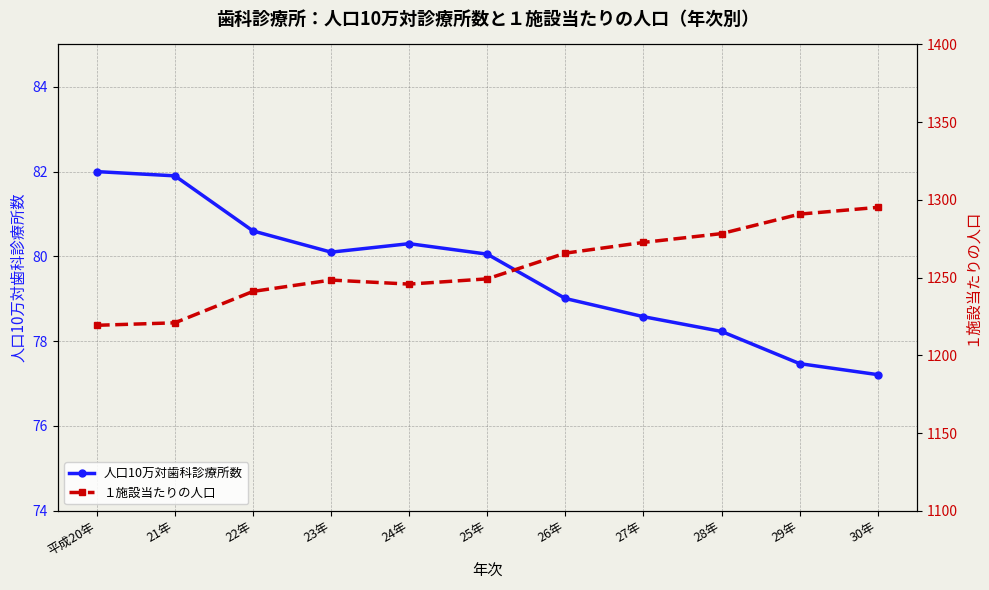

What is the label of the 9th point from the left?

28年